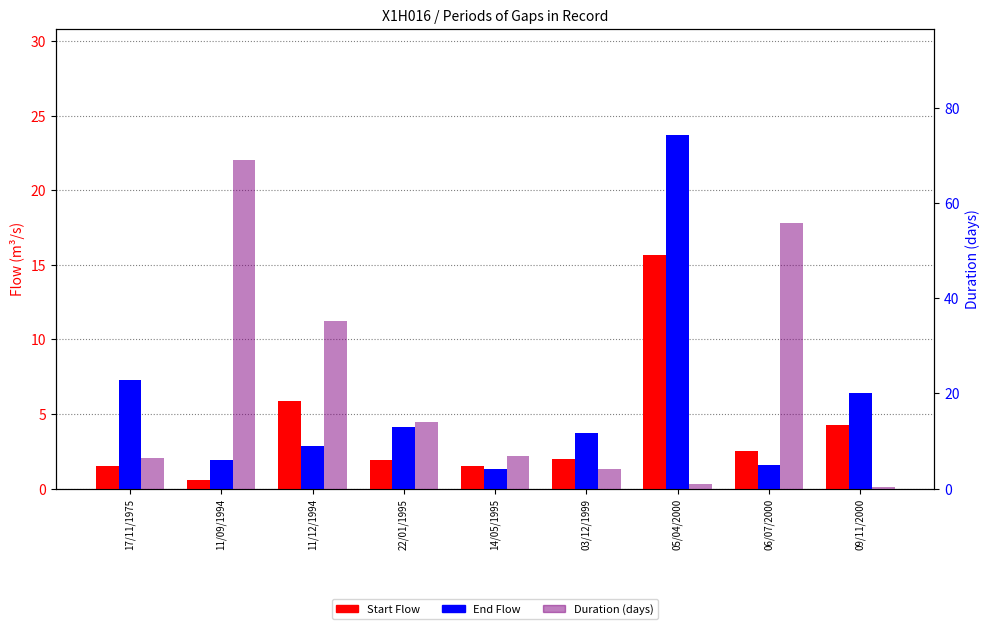

The Start Flow series shows 0.6 at 11/09/1994. True or false?

True